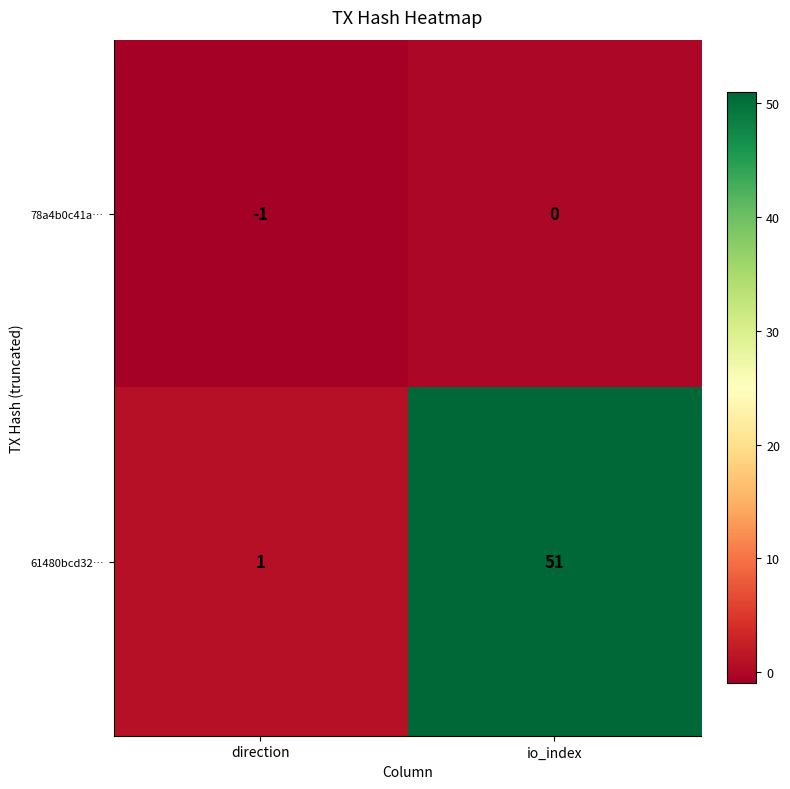

What is the minimum value for 78a4b0c41a…?

-1